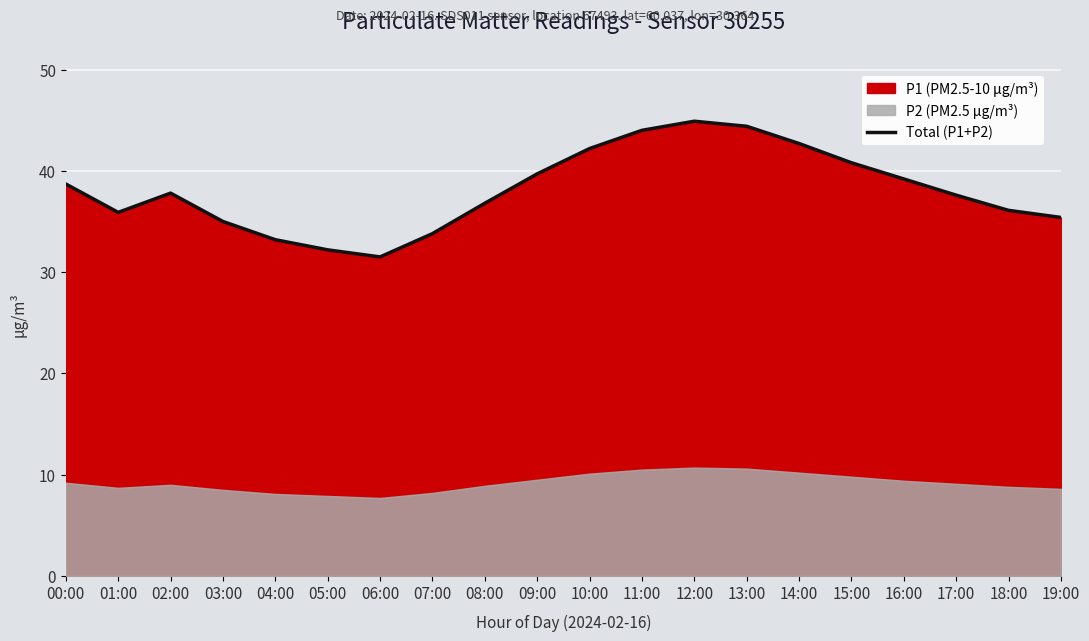

Which label corresponds to the largest value in the chart?

12:00